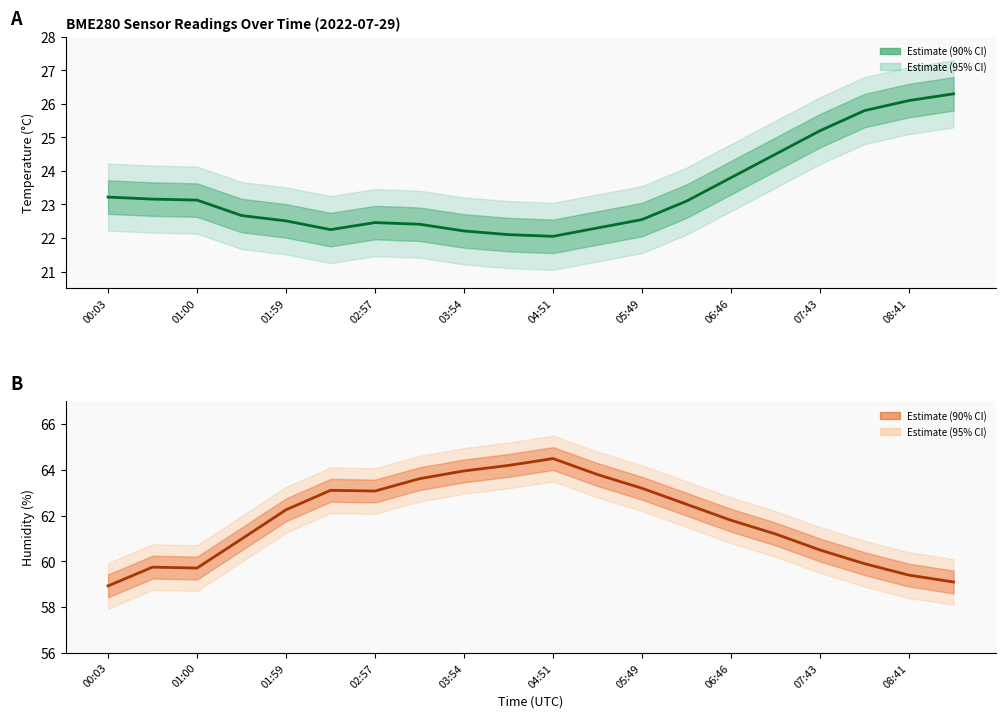

True or false: temperature and humidity cross at least once.

False